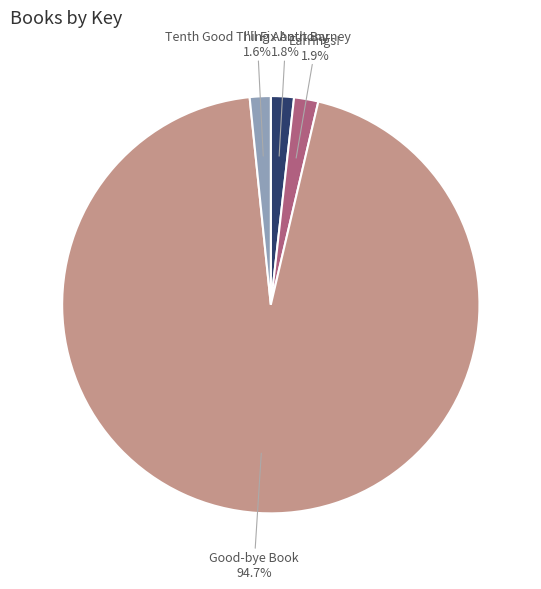

Is there a majority slice in this chart?

Yes